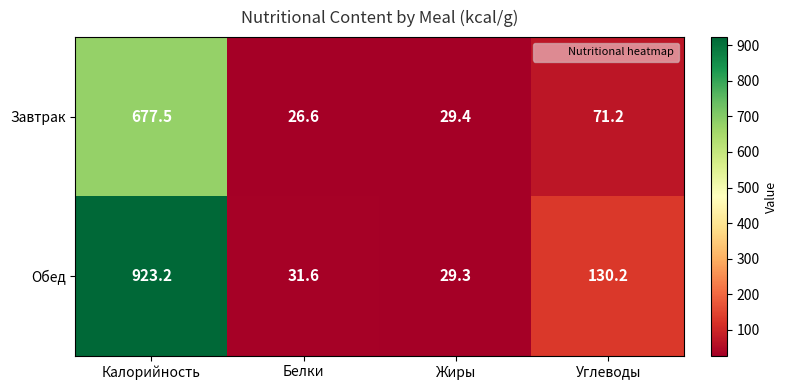

What is the maximum value for Завтрак?

677.5